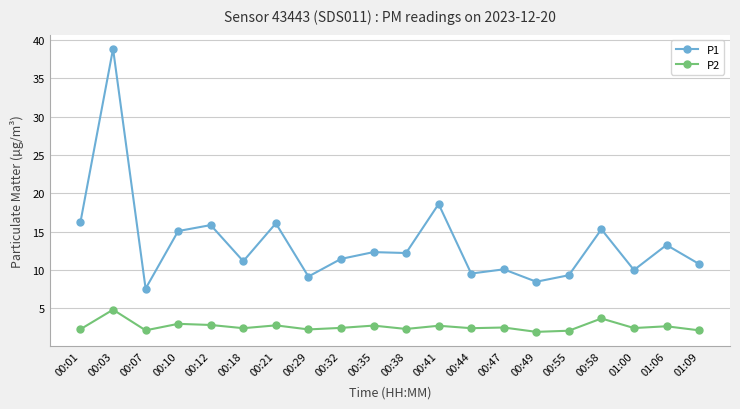

What position from the right is 00:07?

18